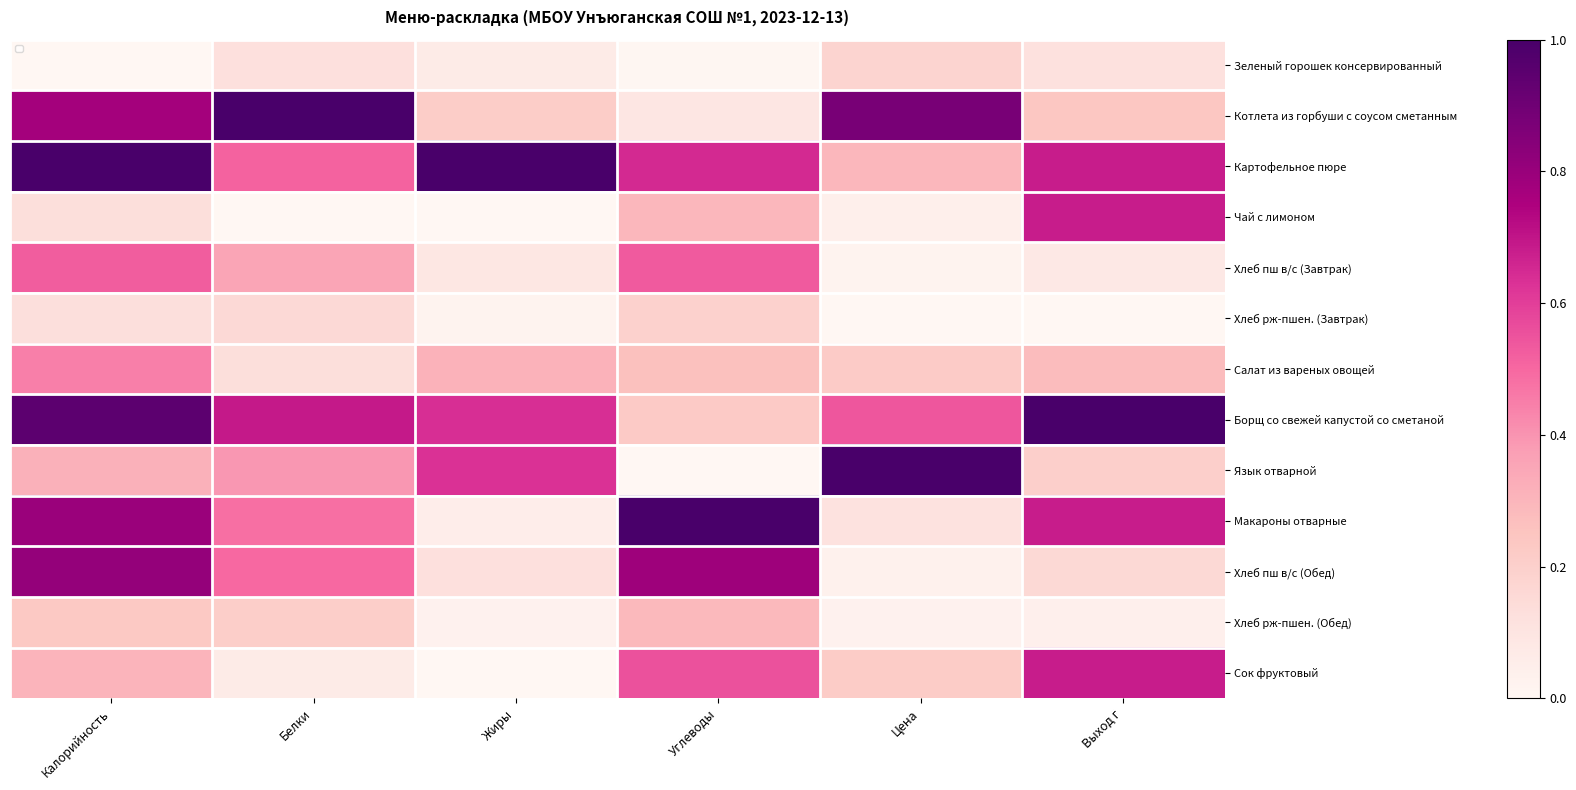

Which category has the highest value in the Салат из вареных овощей series?

Калорийность